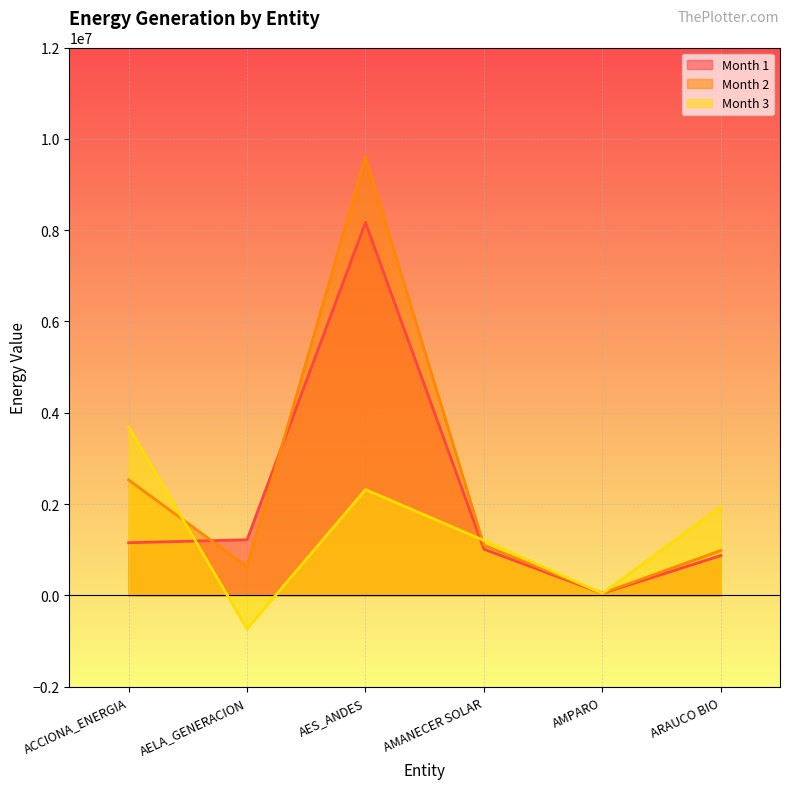

How many values in the Month 3 series exceed 1943826?

3